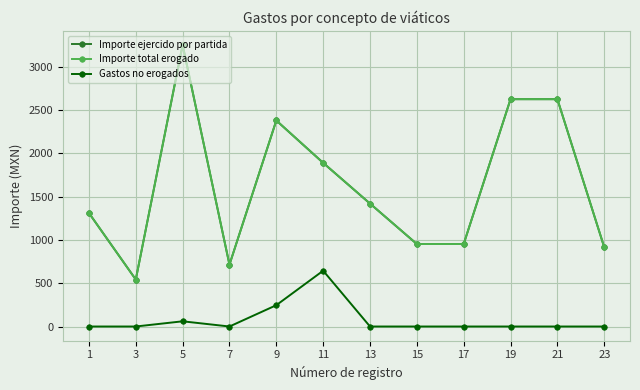

Rank the series at 3 from lowest to highest value.

Gastos no erogados, Importe ejercido por partida, Importe total erogado